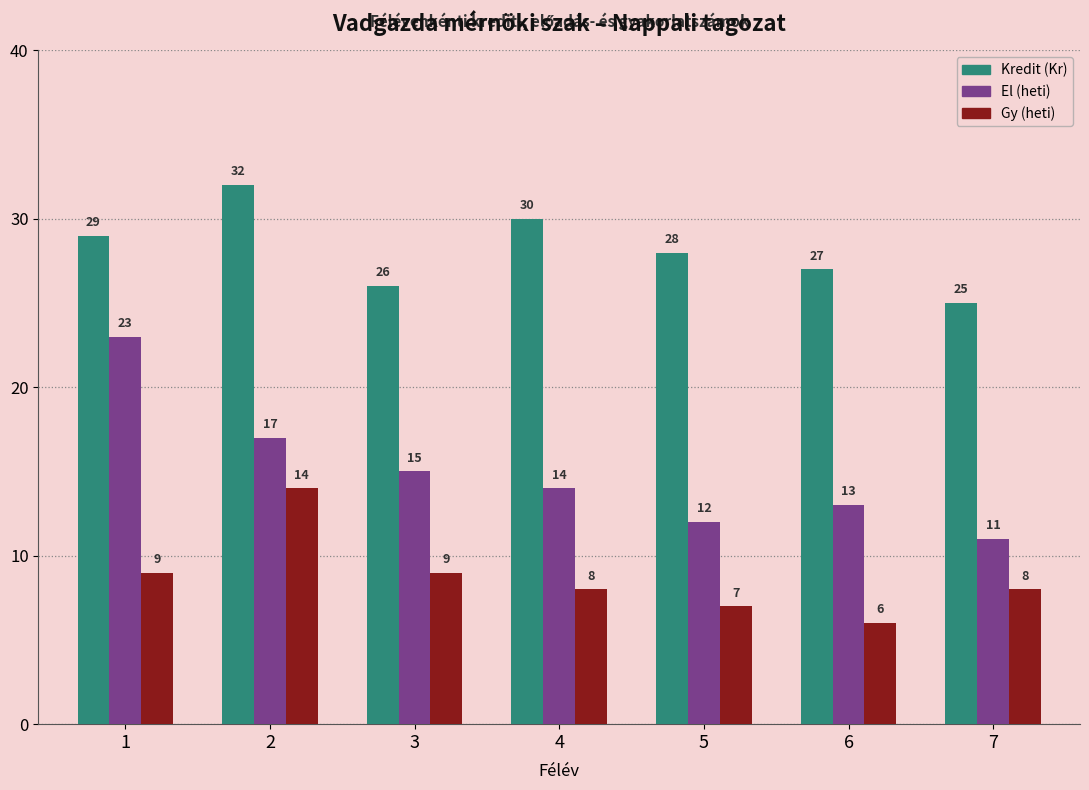

Reading right to left, extract all data points from this chart.

Kredit (Kr): 7=25	6=27	5=28	4=30	3=26	2=32	1=29
El (heti): 7=11	6=13	5=12	4=14	3=15	2=17	1=23
Gy (heti): 7=8	6=6	5=7	4=8	3=9	2=14	1=9